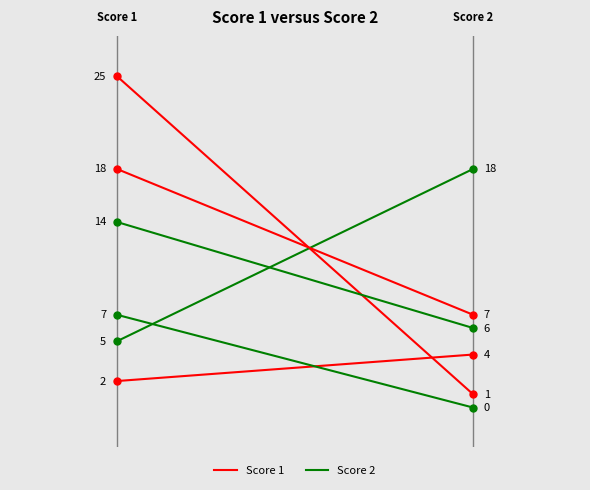

Reading right to left, what are all the values shown in this chart?

Board 1: 1	25
Board 2: 18	5
Board 3: 4	2
Board 4: 6	14
Board 5: 7	18
Board 6: 0	7